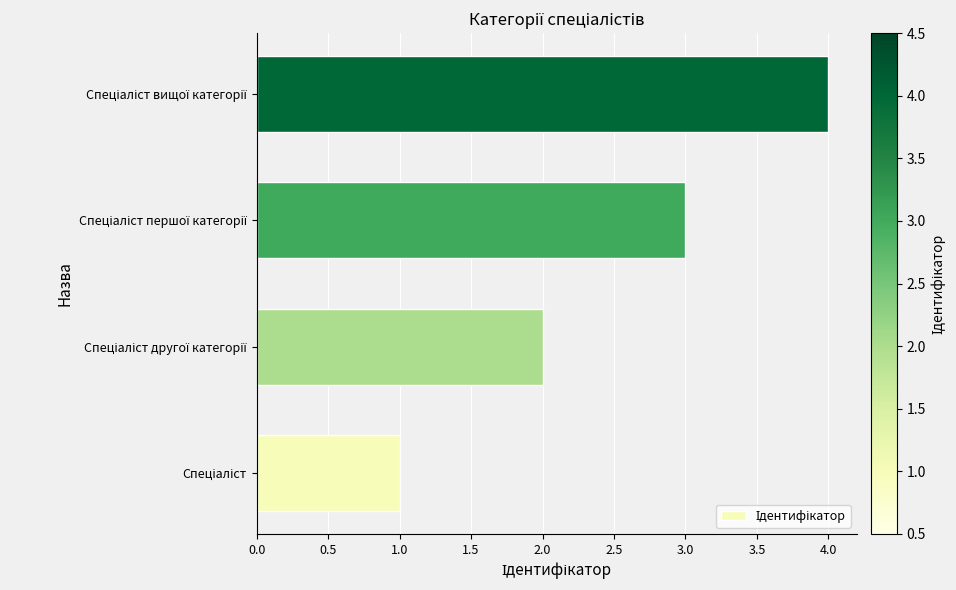

What is the greatest value displayed?

4